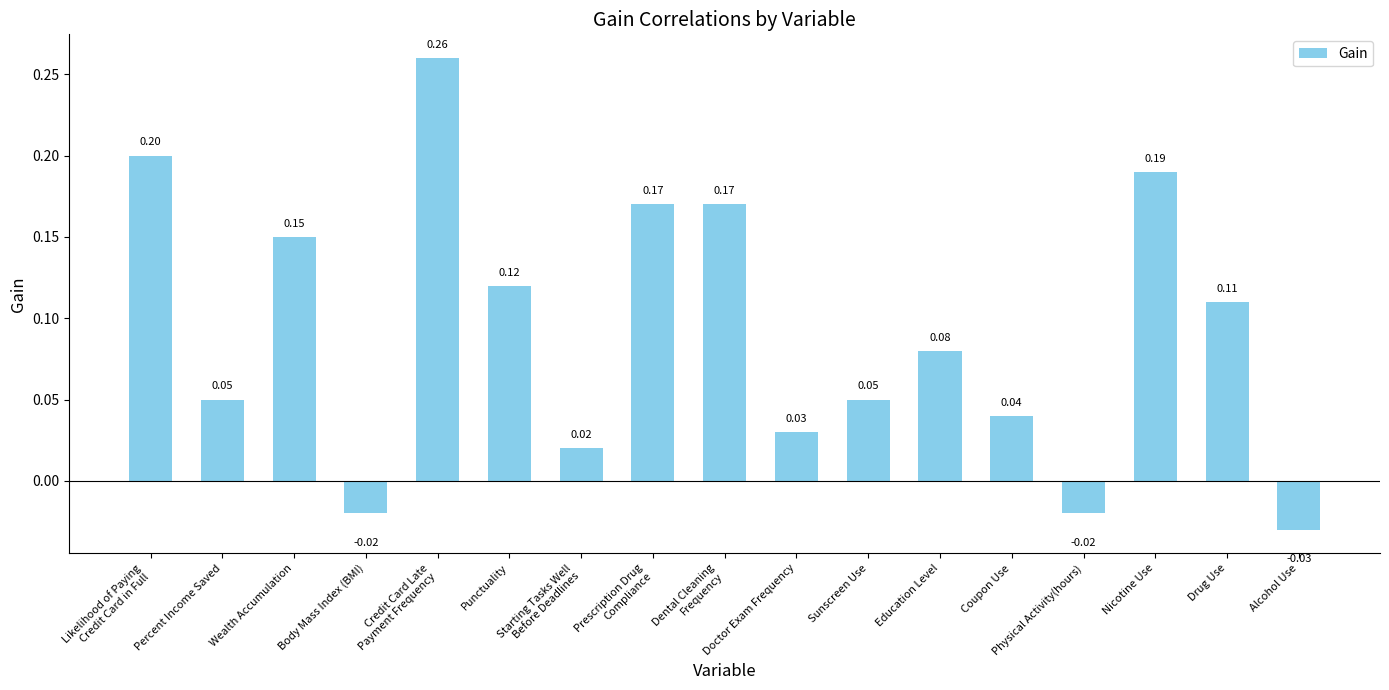

What is the sum of all values?

1.6